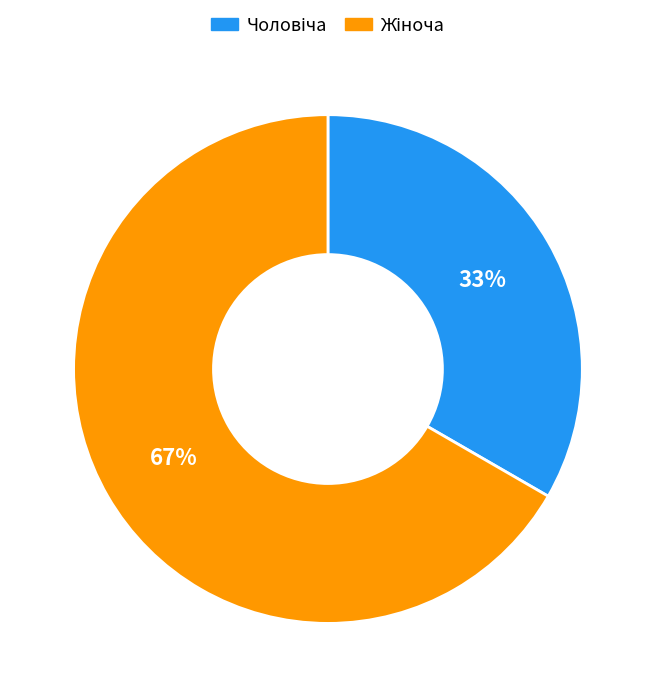

To the nearest percent, what is the average slice percentage?

50%